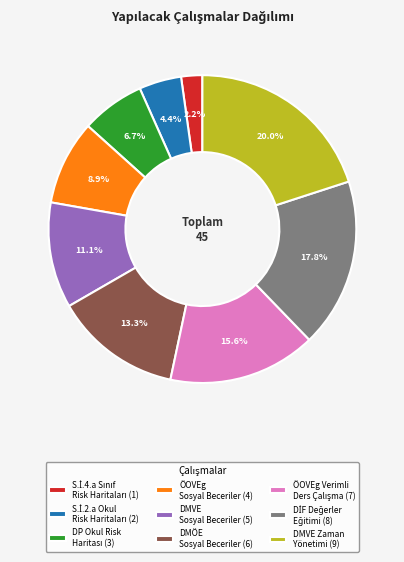

Which category has the biggest portion of the pie?

DMVE Zaman Yönetimi (9)